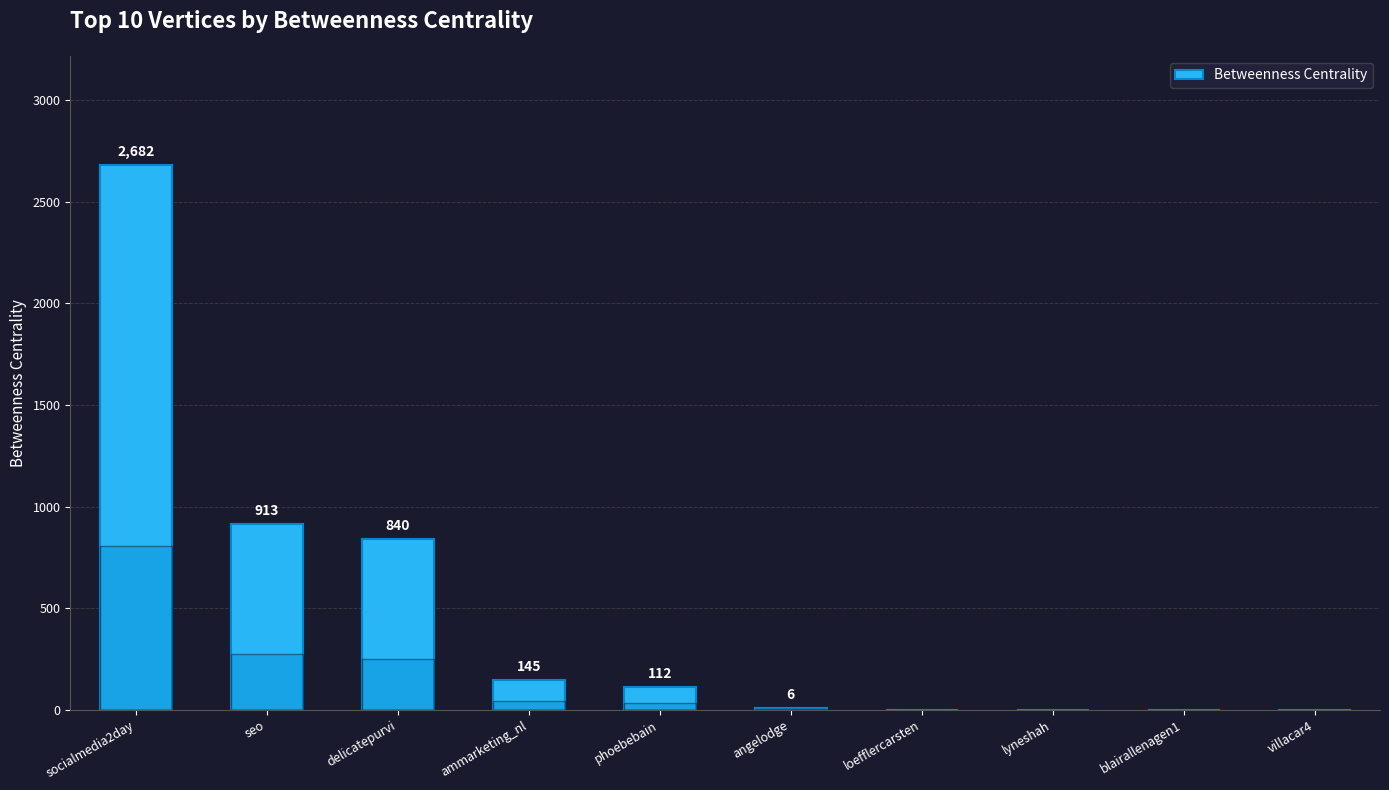

What is the sum of all values?

4698